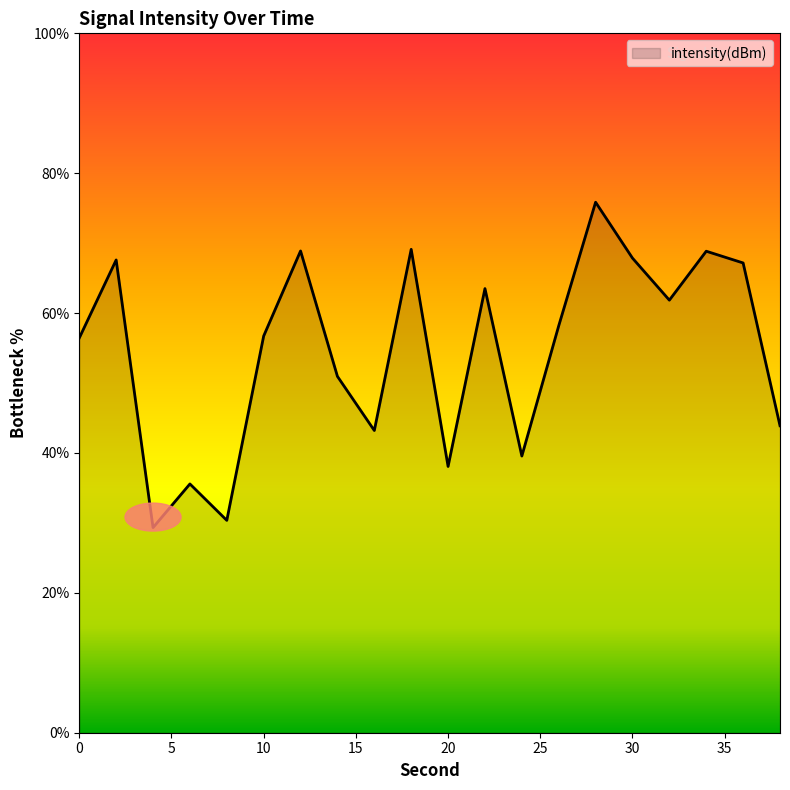

What is the greatest value displayed?

75.9